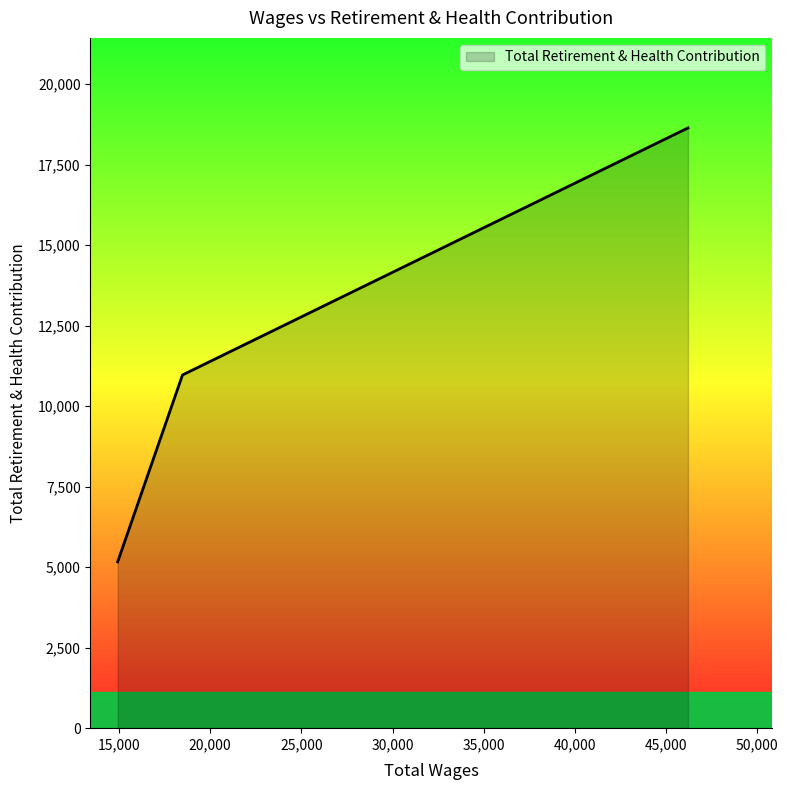

What is the difference between the second highest and minimum values?

5803